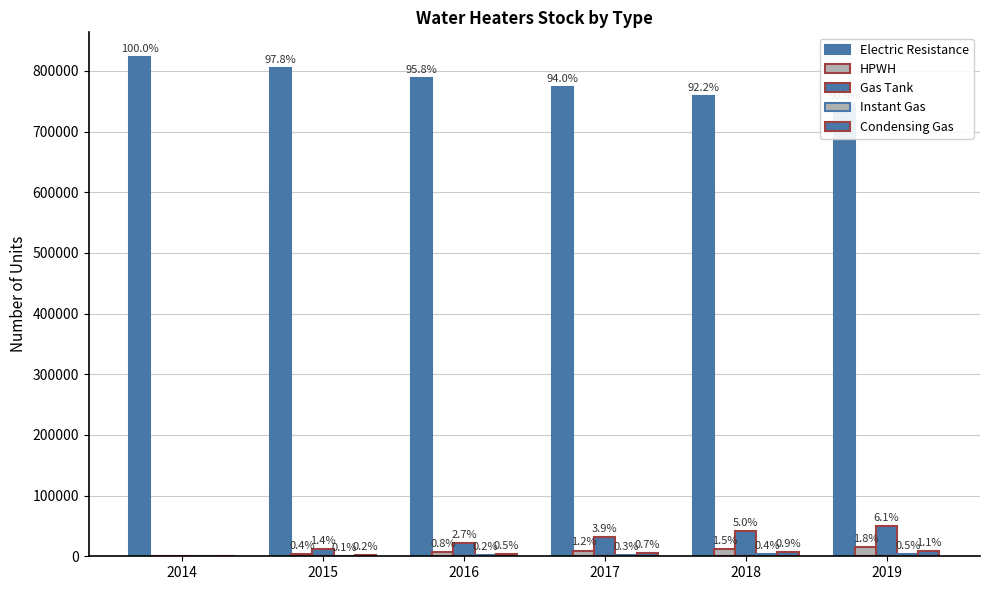

Reading left to right, extract all data points from this chart.

Electric Resistance: 822360.2	804579.4	788044.8	772659.9	758330.3	744961.6
HPWH: 0.0	3399.2	6558.7	9500.0	12246.2	14822.2
Gas Tank: 0.0	11478.4	22148.1	32064.2	41276.3	49828.6
Instant Gas: 0.0	879.7	1701.6	2471.1	3193.9	3876.2
Condensing Gas: 0.0	2023.6	3907.1	5665.0	7313.5	8871.8